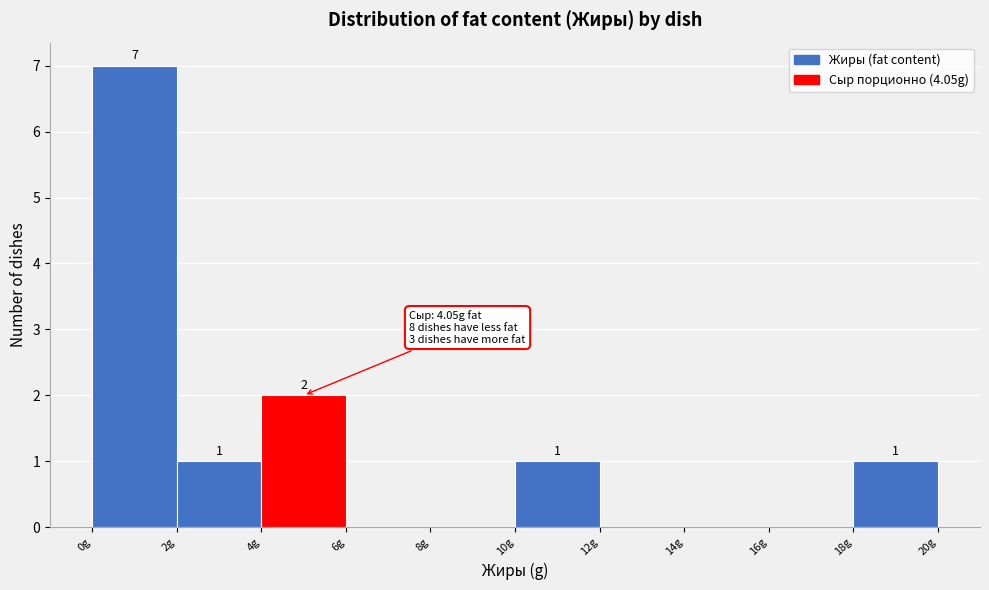

Over which range of the x-axis is the bar tallest?

0 to 2